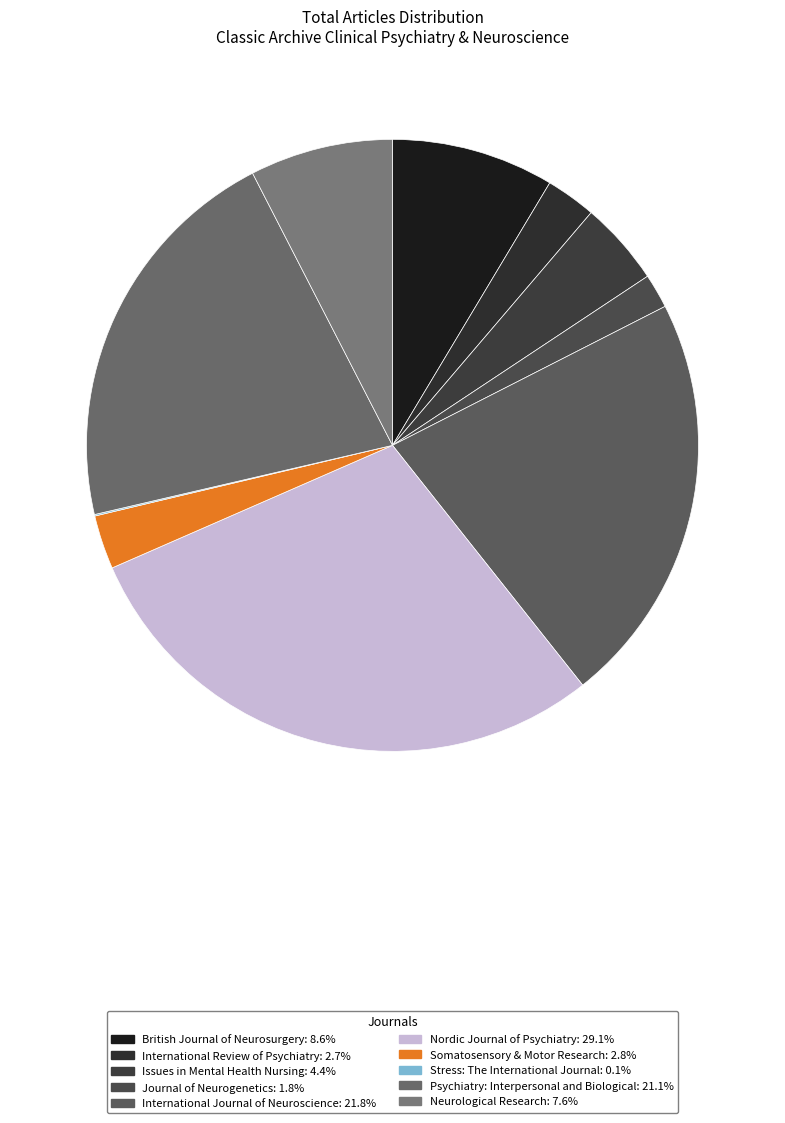

What is the largest slice in the pie chart?

Nordic Journal of Psychiatry